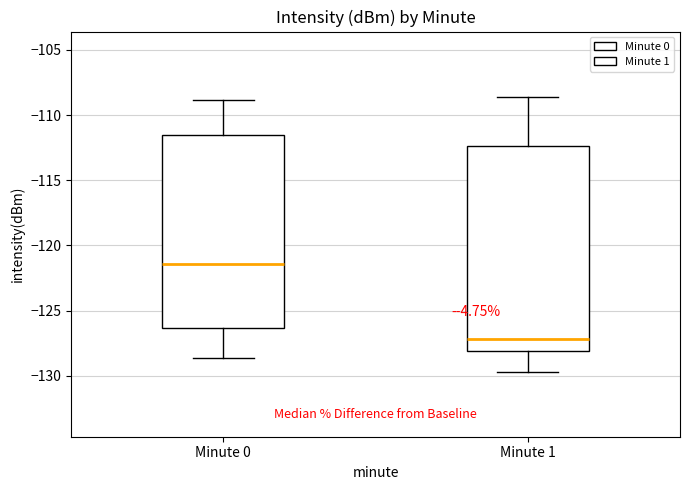

Reading left to right, read every box against the y-axis: the position of its median line, the range the box covers, and the ends of its whiskers. The values are not printed on the chart, so give them approximately, as read against the axis.

Minute 0: median -121.5, box -126.5 to -111.5, whiskers -128.5 to -109.0
Minute 1: median -127.0, box -128.0 to -112.5, whiskers -129.5 to -108.5